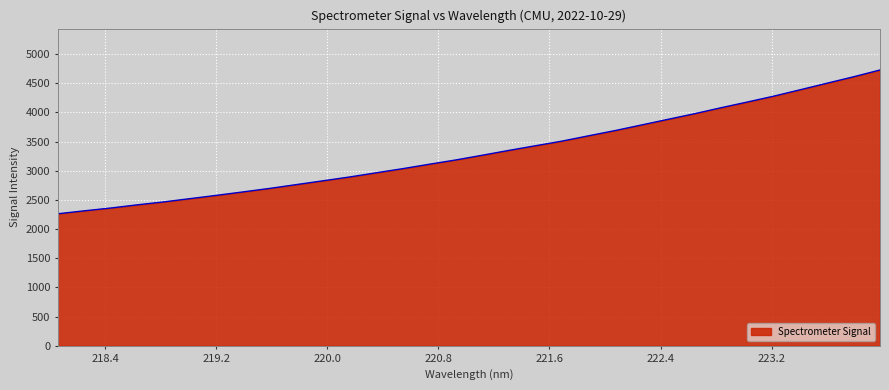

What is the maximum value shown in the chart?

4725.0